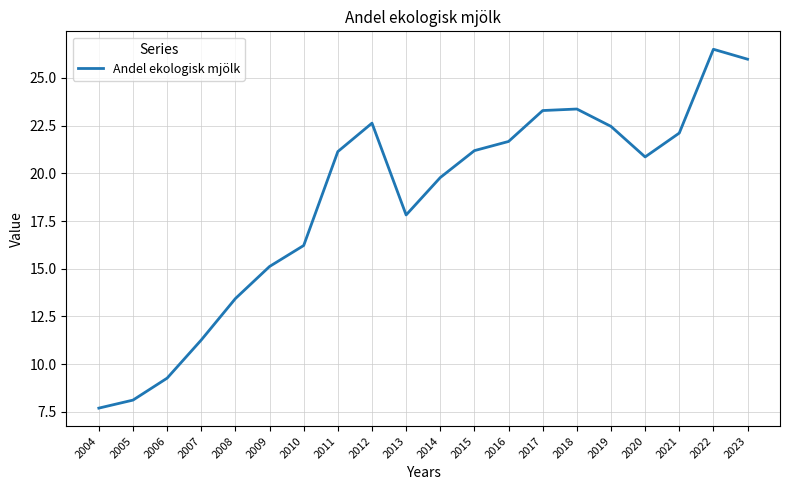

Count the number of values greater than 21.

10